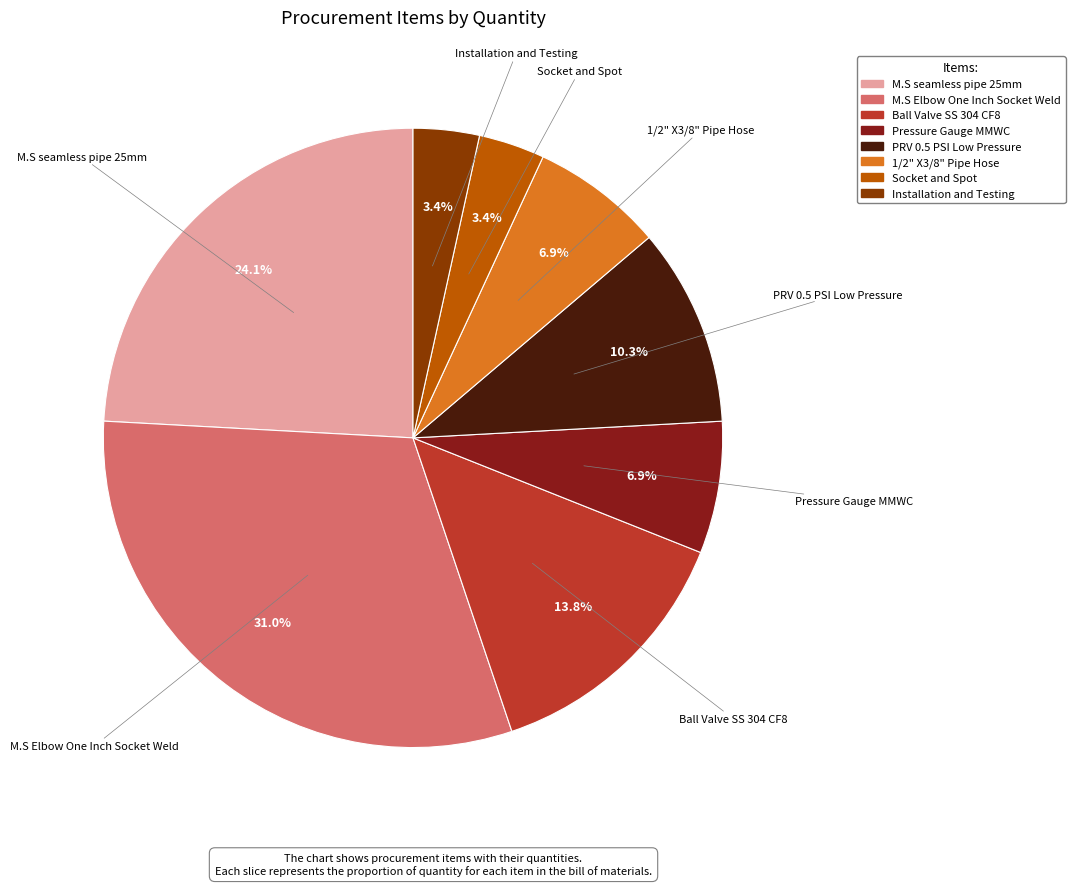

Is there any slice that represents more than half of the pie?

No